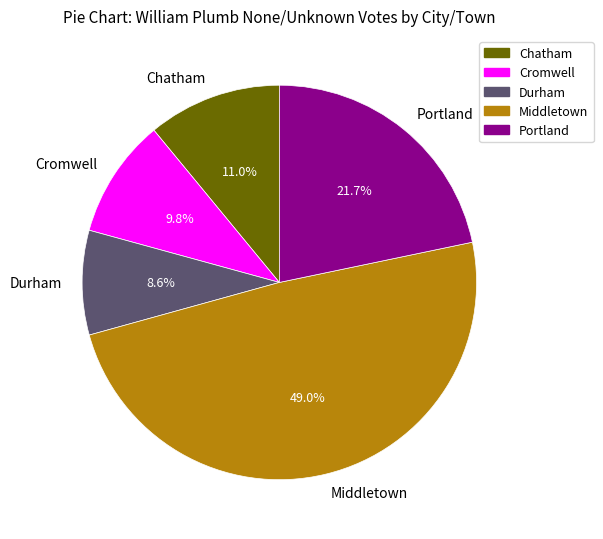

Count the number of slices in the pie.

5